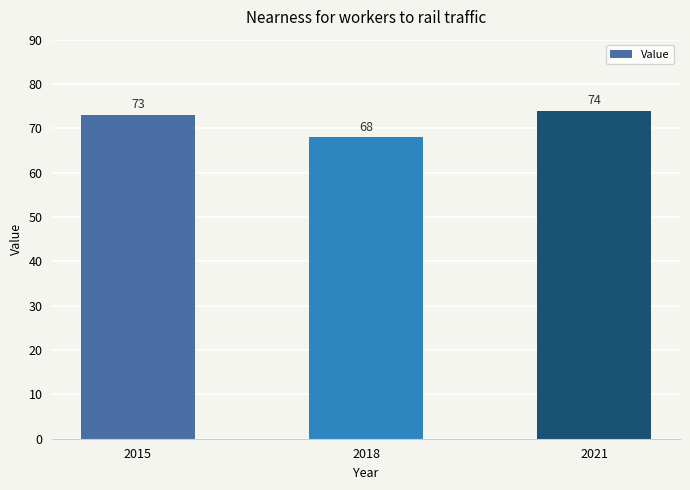

Reading left to right, what are all the values shown in this chart?

2015=73	2018=68	2021=74